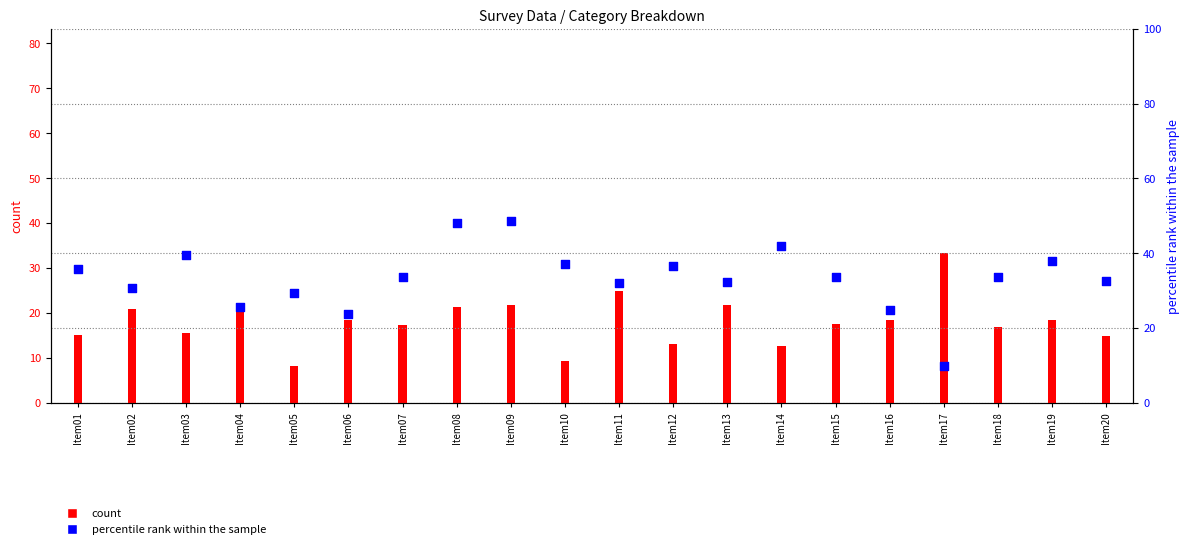

Which series has the widest spread of Y values?

col_8 (percentile)